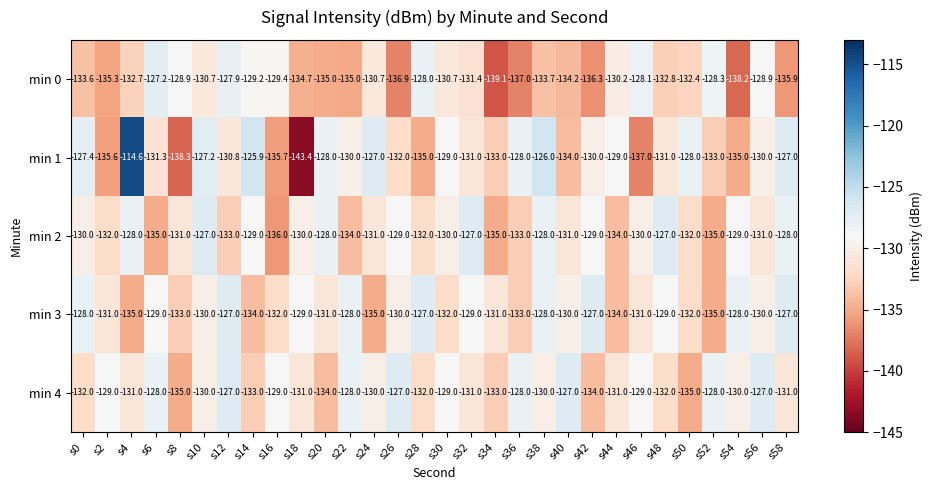

Is it true that min 0 equals -31.2 at s36?

False